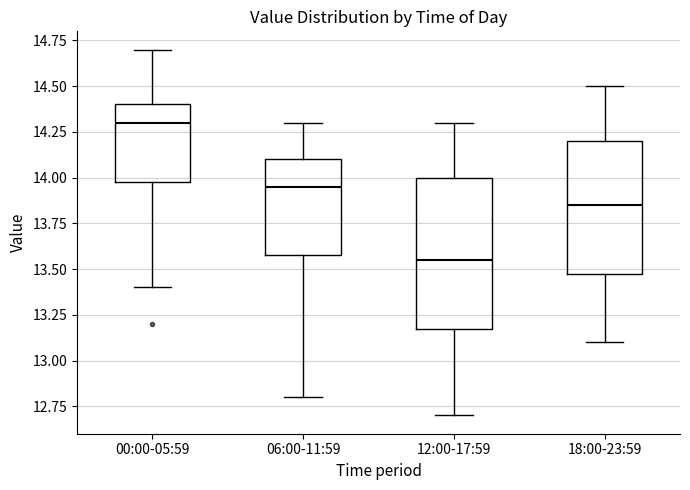

Reading left to right, read every box against the y-axis: the position of its median line, the range the box covers, and the ends of its whiskers. The values are not printed on the chart, so give them approximately, as read against the axis.

00:00-05:59: median 14.30, box 14.00 to 14.40, whiskers 13.40 to 14.70
06:00-11:59: median 13.95, box 13.60 to 14.10, whiskers 12.80 to 14.30
12:00-17:59: median 13.55, box 13.20 to 14.00, whiskers 12.70 to 14.30
18:00-23:59: median 13.85, box 13.50 to 14.20, whiskers 13.10 to 14.50